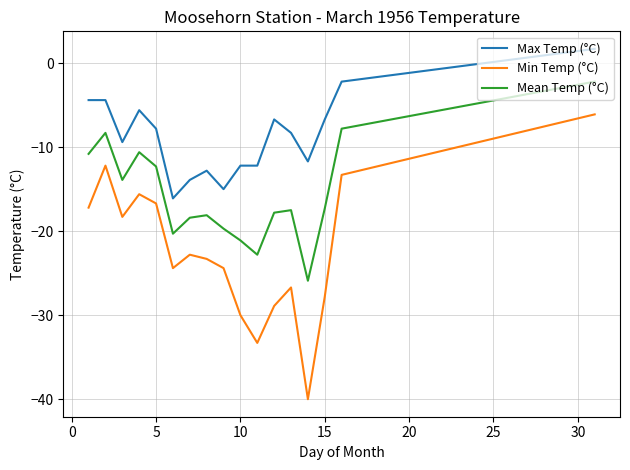

What is the difference between the maximum and minimum values in the Min Temp (°C) series?

33.9